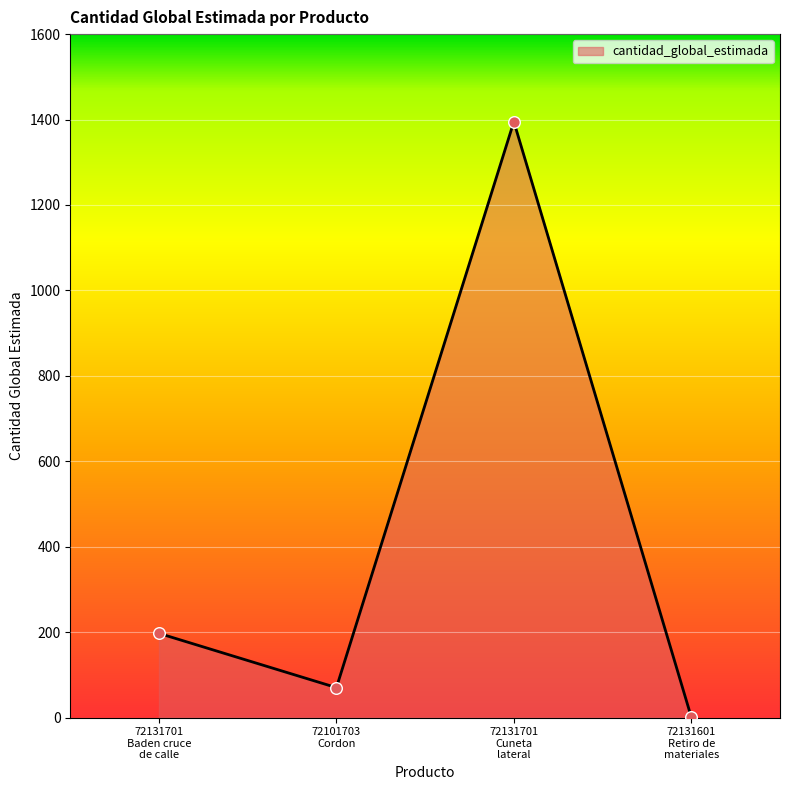

What is the ratio of the value at 72101703
Cordon to the value at 72131701
Baden cruce
de calle?

0.4